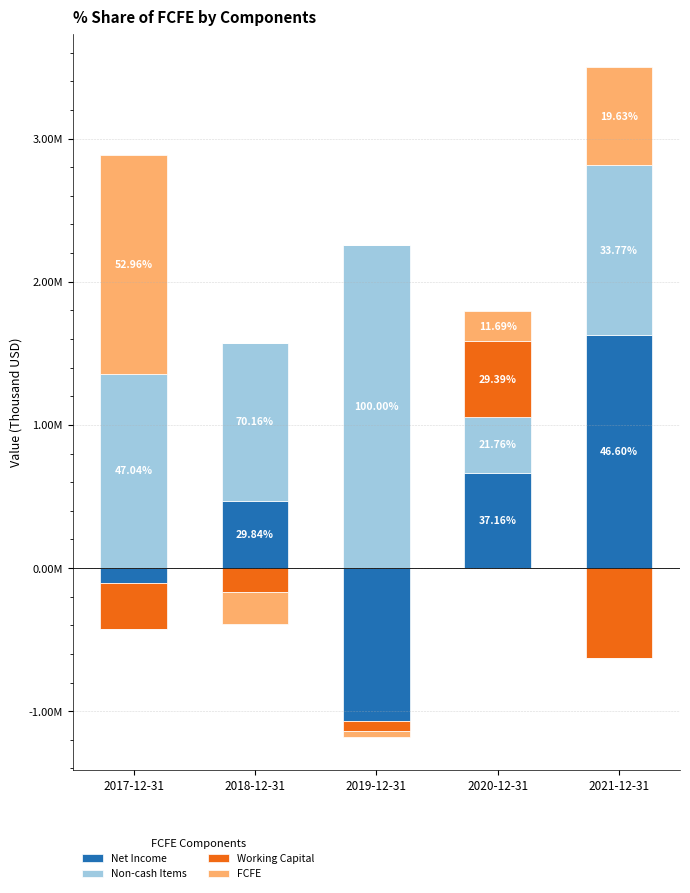

Which series has the largest total across all categories?

Non-cash Items